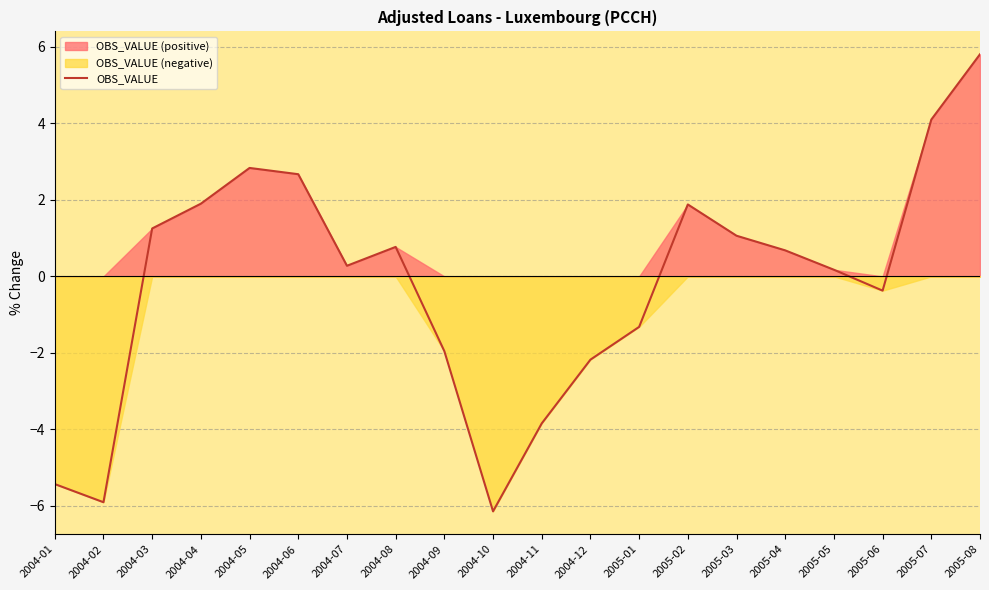

How many lines are shown in the chart?

1